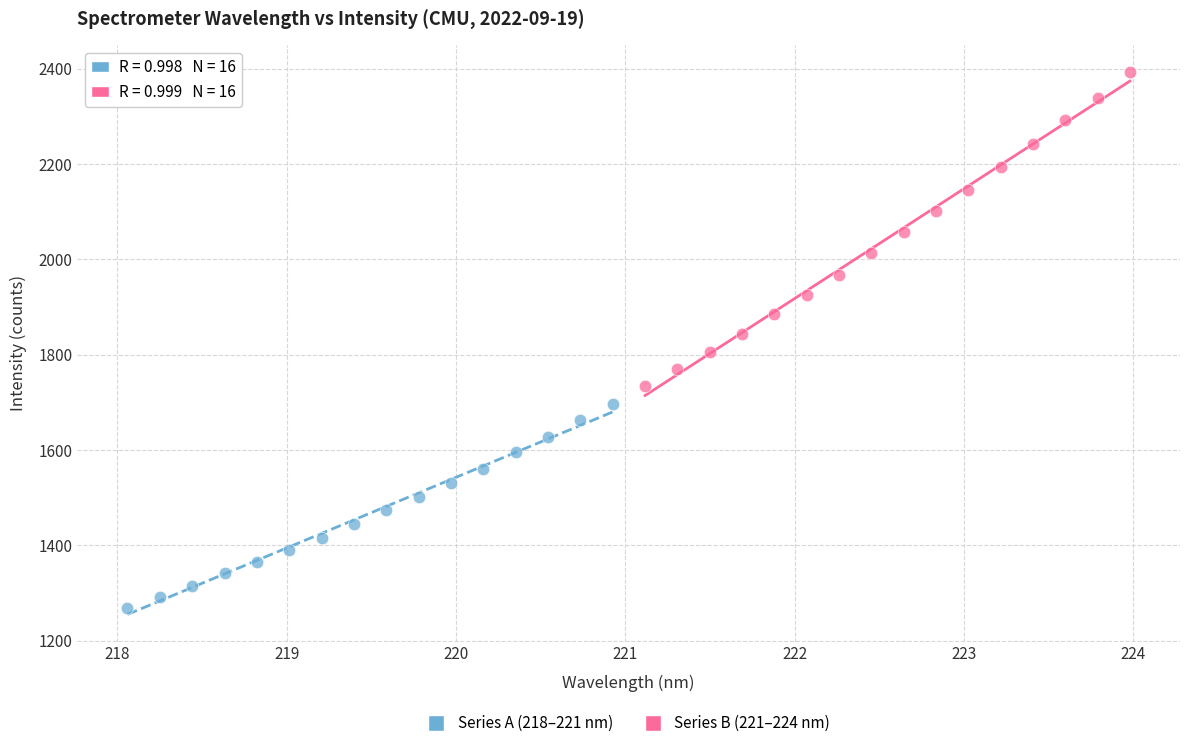

What are all the series names shown in the legend?

Series A (218–221 nm), Series B (221–224 nm)